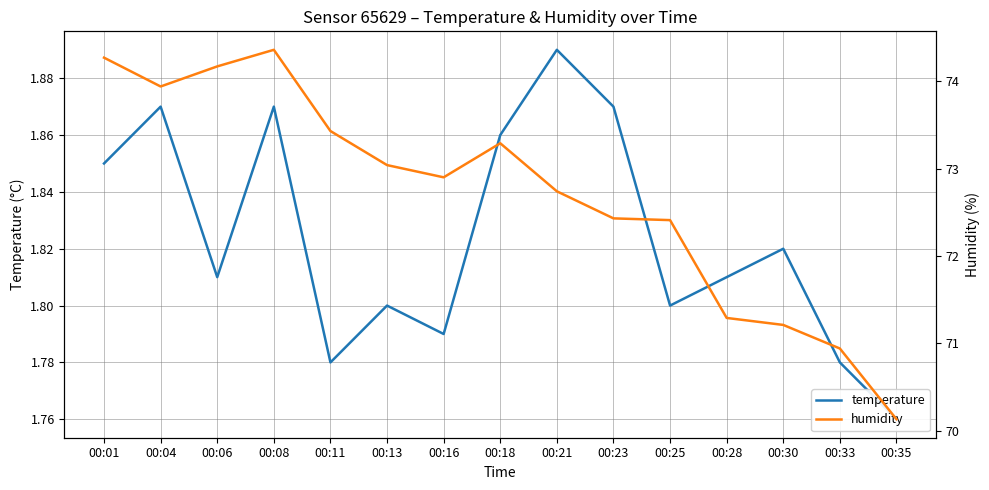

Between 00:28 and 00:06, which is larger?

00:28